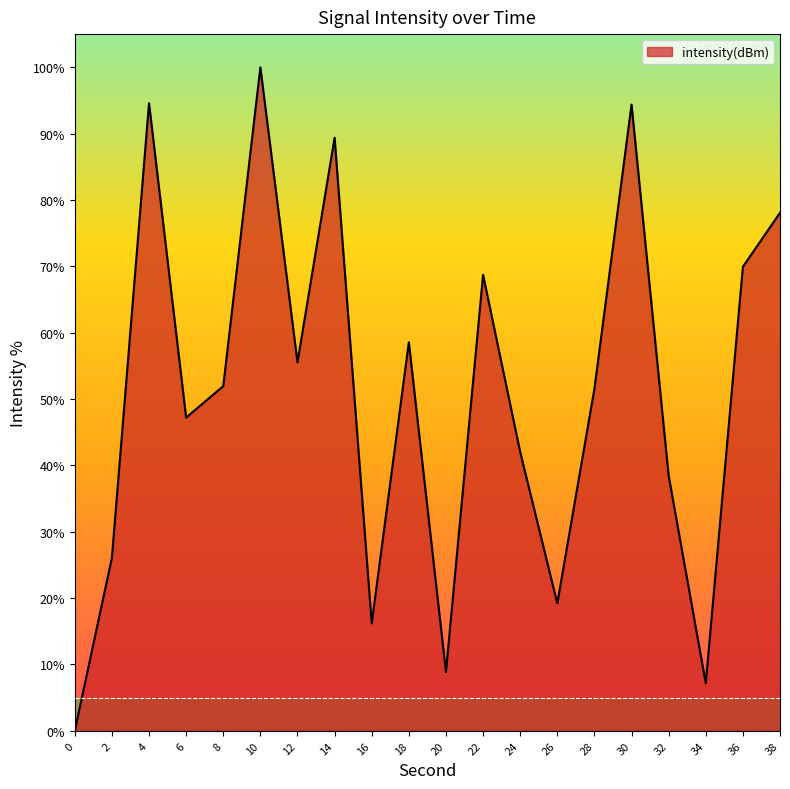

What is the difference between the second highest and second lowest values?

87.4